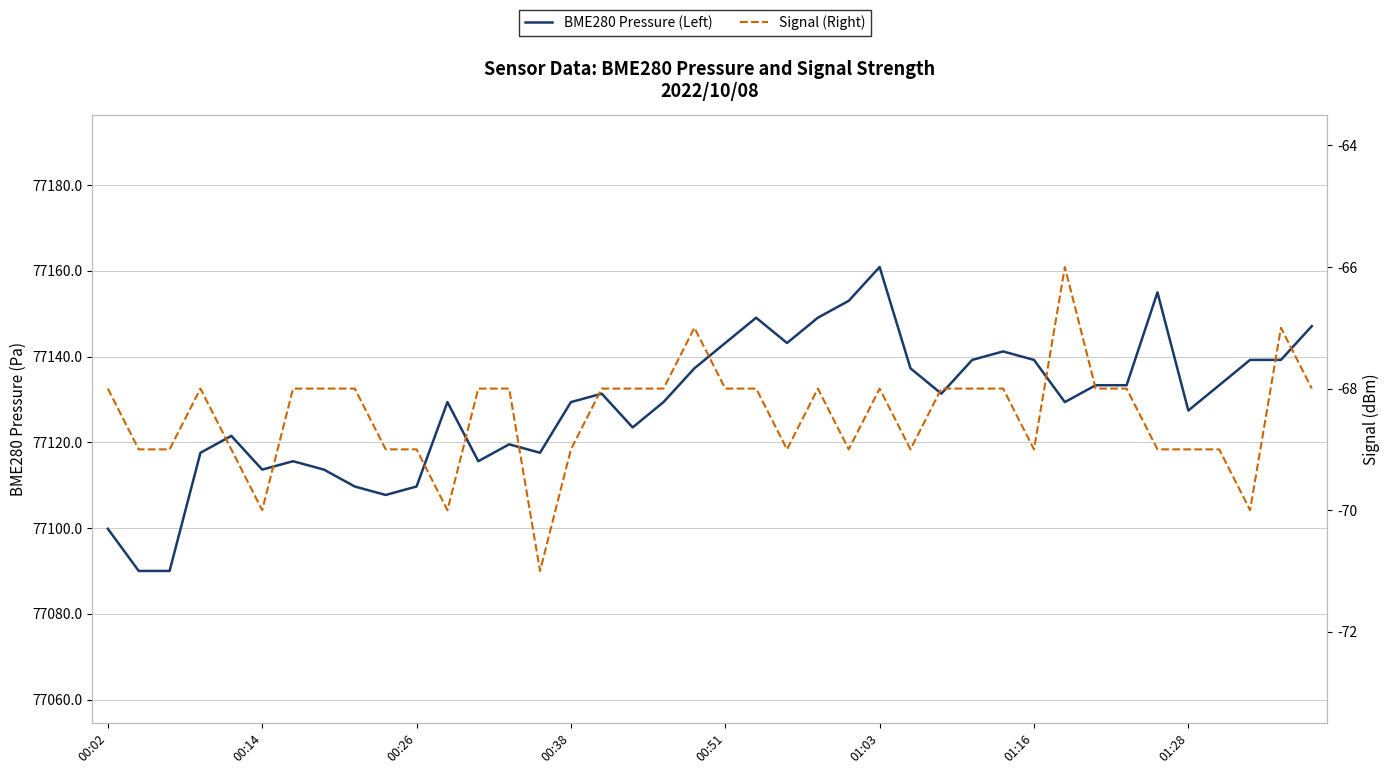

What are all the series names shown in the legend?

BME280 Pressure (Left), Signal (Right)